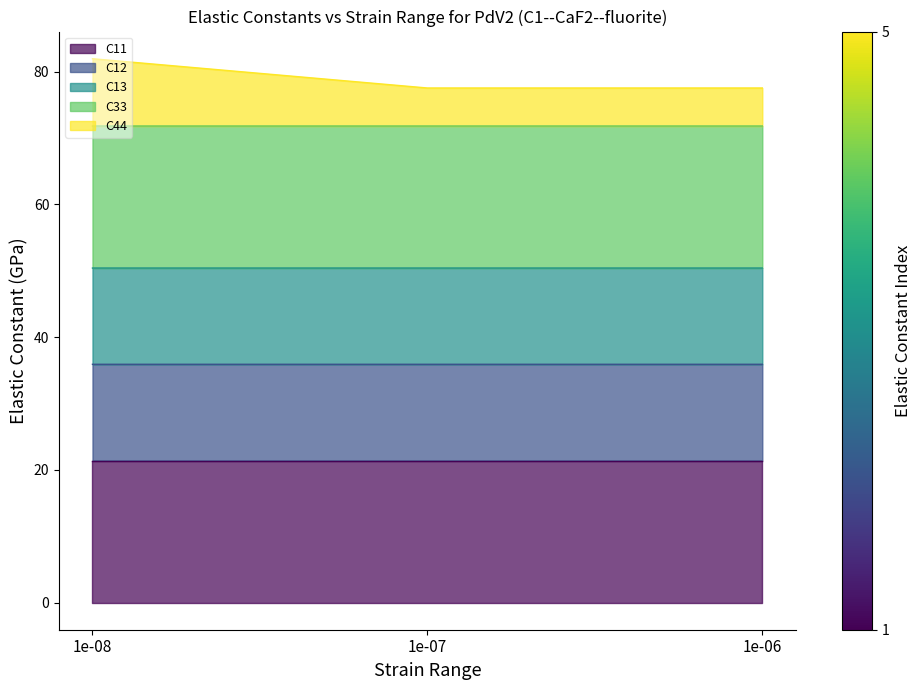

The C44 series shows 114.9 at 1e-06. True or false?

False